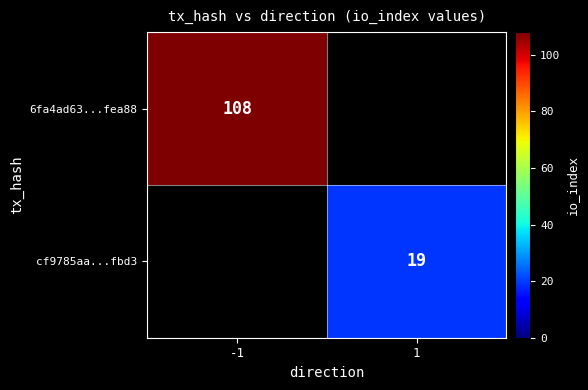

The 6fa4ad63...fea88 series shows 108 at -1. True or false?

True